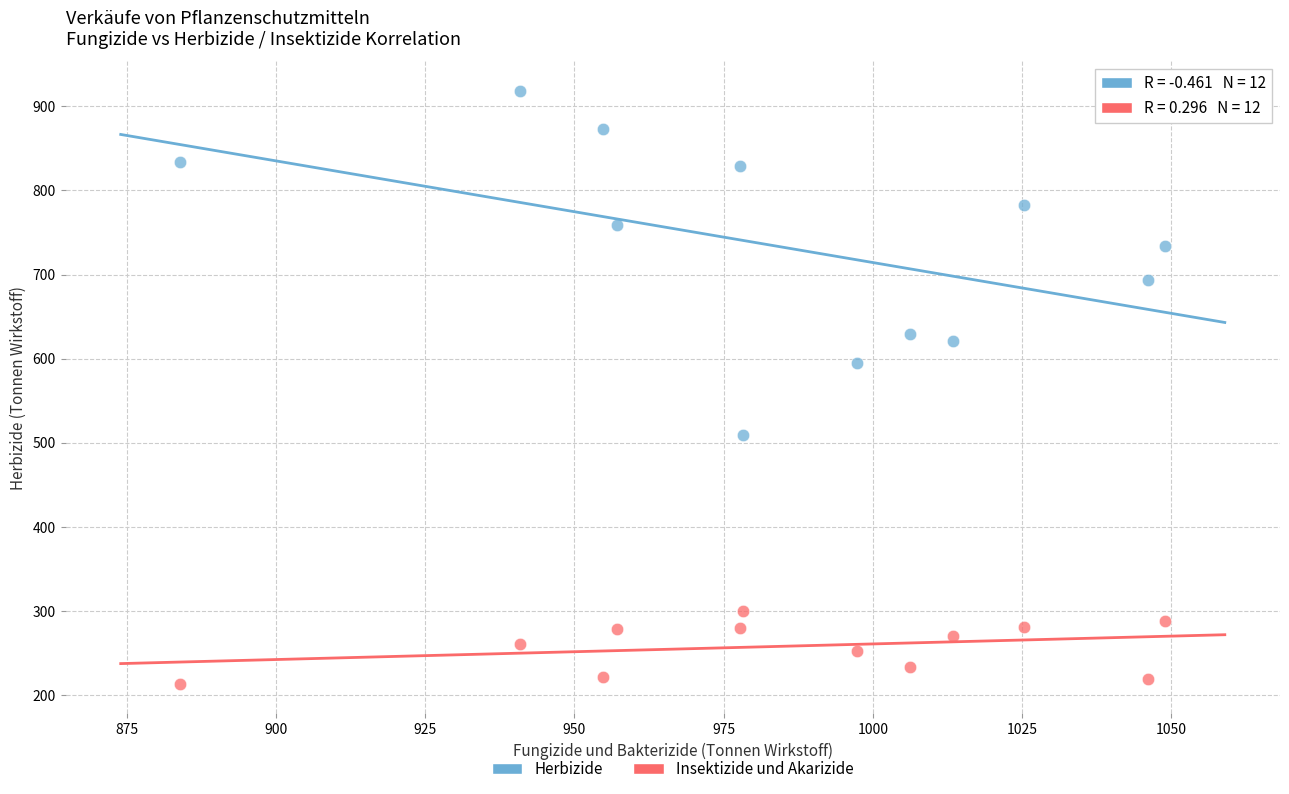

Across all series, what Y value is closest to 565?

595.1